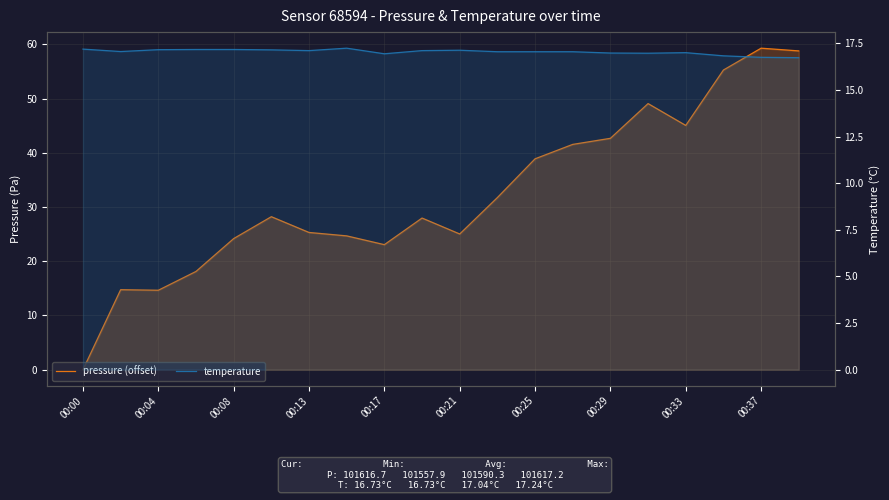

What value does the temperature series have at 15?

17.0